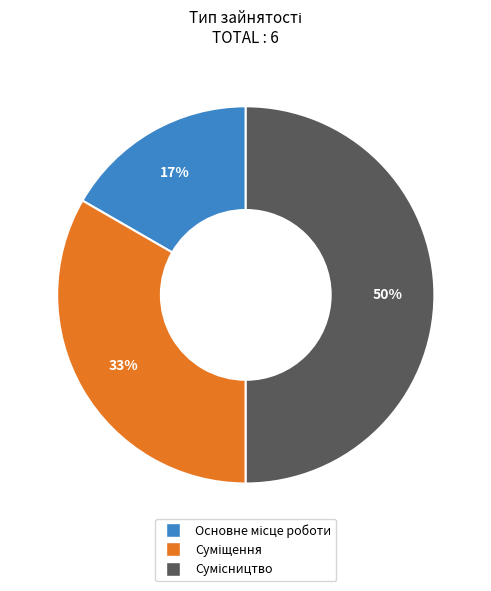

To the nearest percent, what is the difference between the largest and smallest slice percentages?

33%